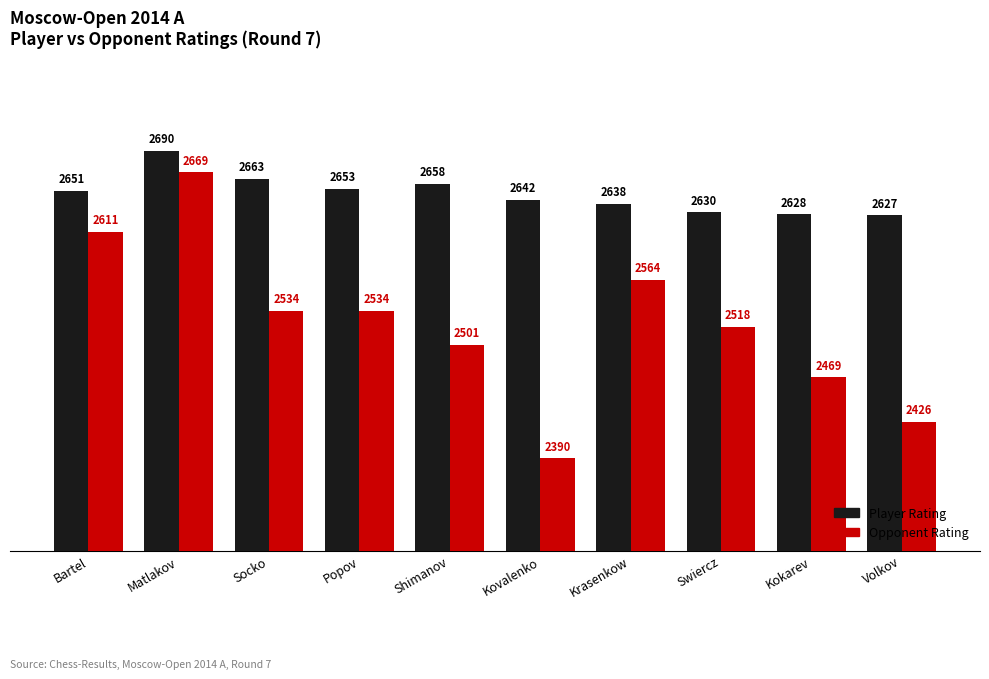

What value does the Opponent Rating series have at Popov, to the nearest 50?

2550